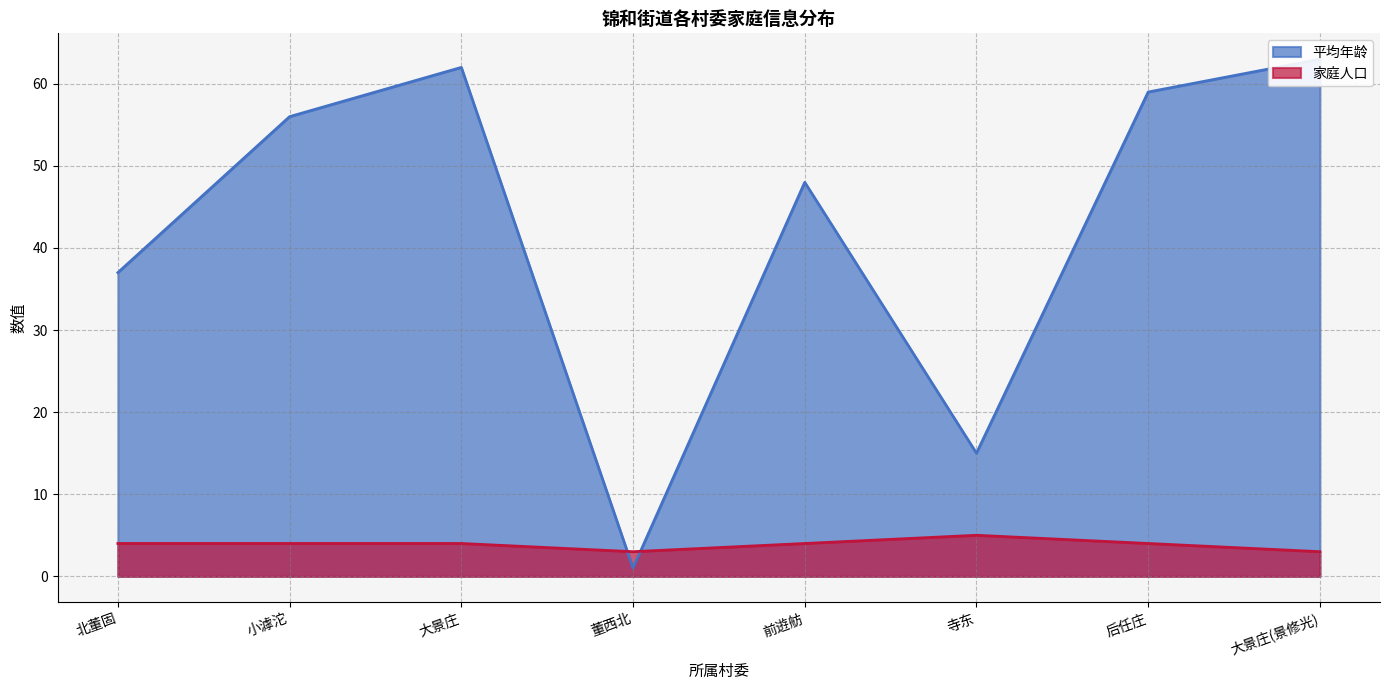

At how many categories does at least one series exceed 13?

7